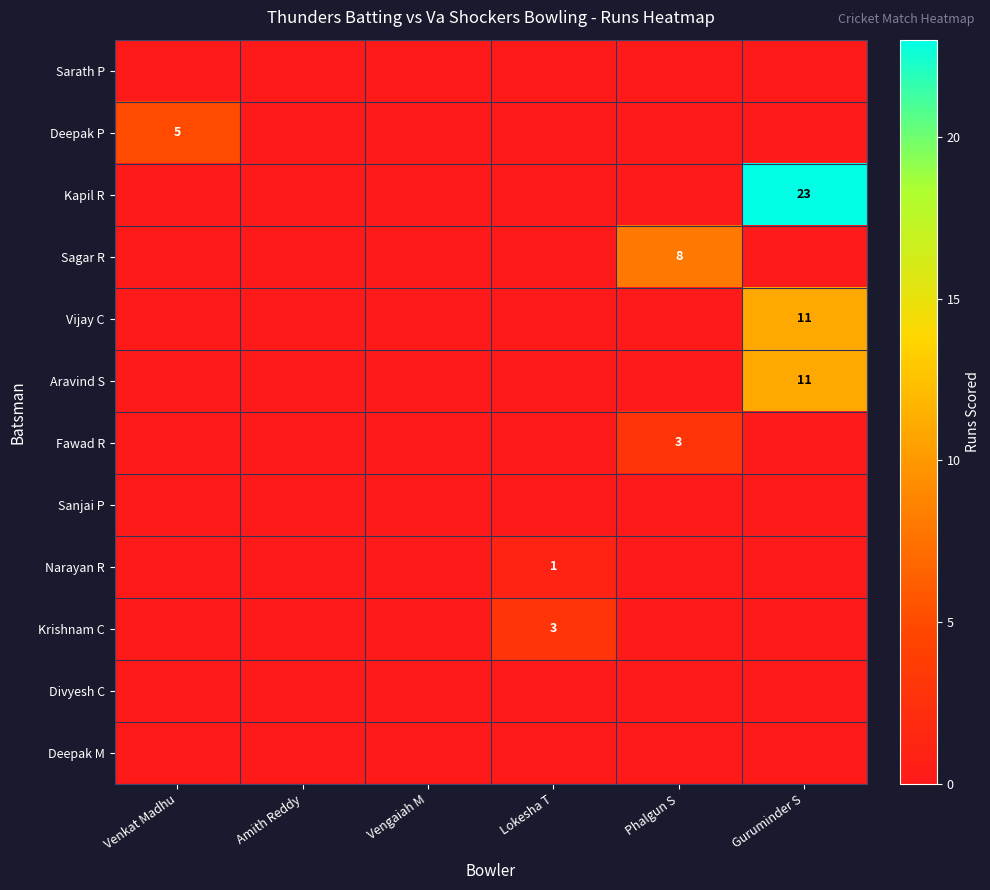

What is the total value across all series at Venkat Madhu?

5